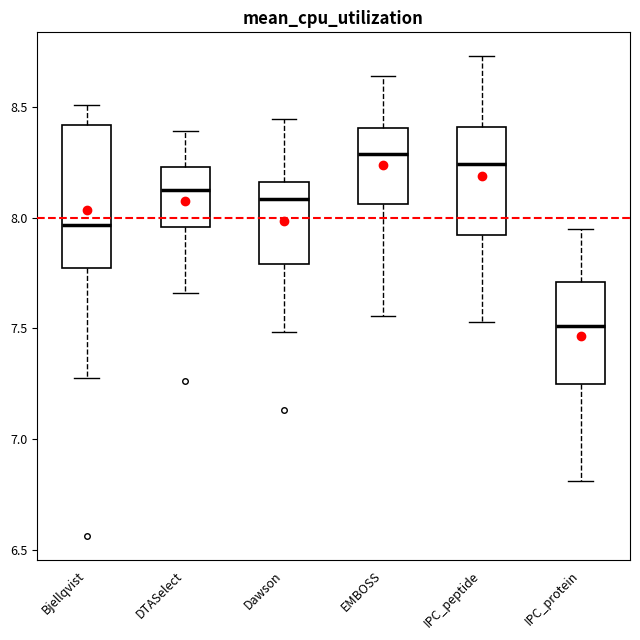

Reading left to right, read every box against the y-axis: the position of its median line, the range the box covers, and the ends of its whiskers. The values are not printed on the chart, so give them approximately, as read against the axis.

Bjellqvist: median 7.95, box 7.80 to 8.40, whiskers 7.30 to 8.50
DTASelect: median 8.15, box 7.95 to 8.25, whiskers 7.65 to 8.40
Dawson: median 8.10, box 7.80 to 8.15, whiskers 7.50 to 8.45
EMBOSS: median 8.30, box 8.05 to 8.40, whiskers 7.55 to 8.65
IPC_peptide: median 8.25, box 7.90 to 8.40, whiskers 7.55 to 8.75
IPC_protein: median 7.50, box 7.25 to 7.70, whiskers 6.80 to 7.95